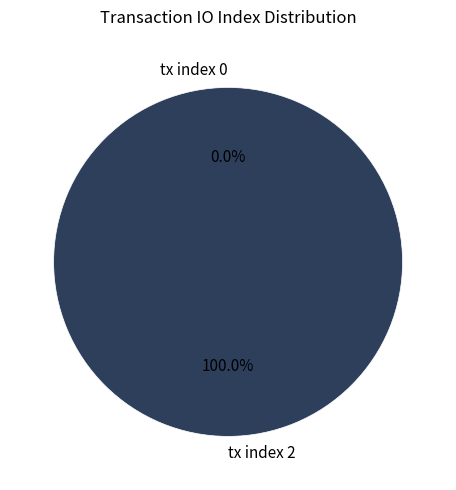

What is the largest slice in the pie chart?

tx index 2